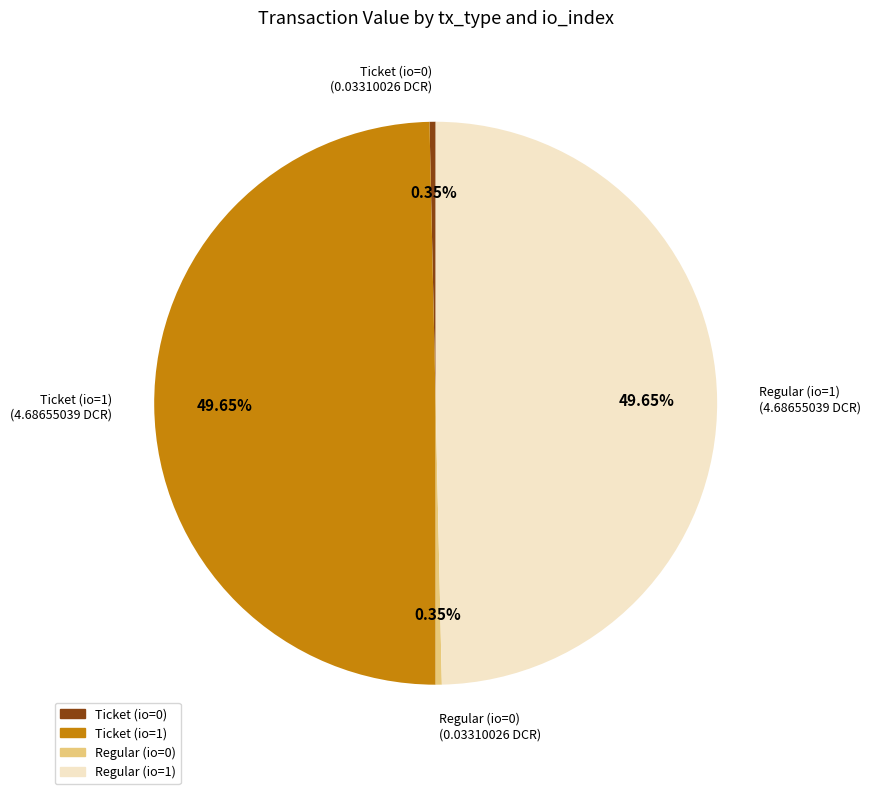

Is there a majority slice in this chart?

No